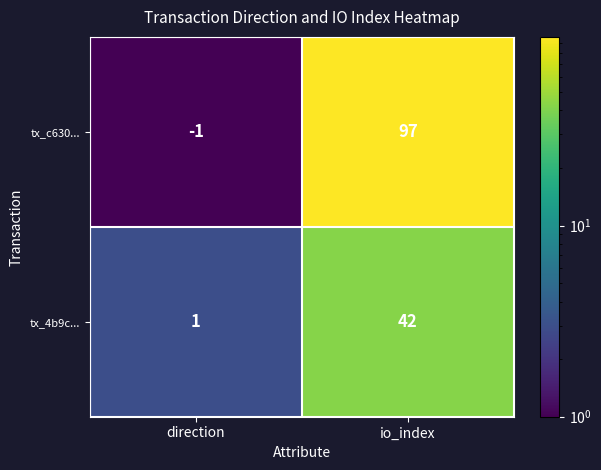

The tx_c630... series shows 169 at io_index. True or false?

False